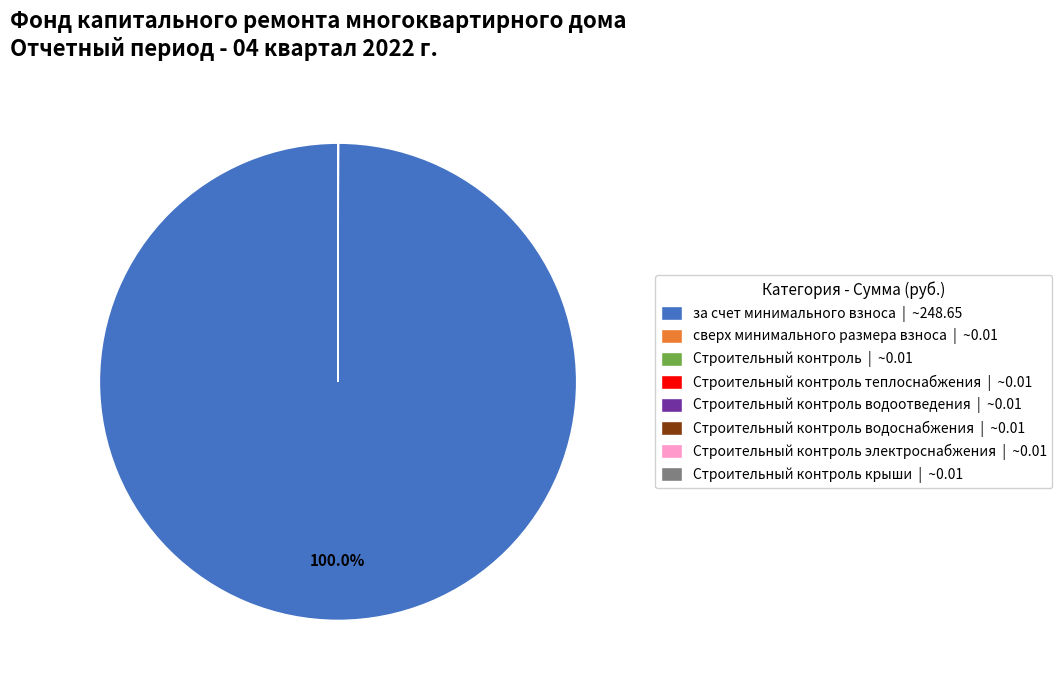

Which slice is the largest?

за счет минимального взноса | ~248.65